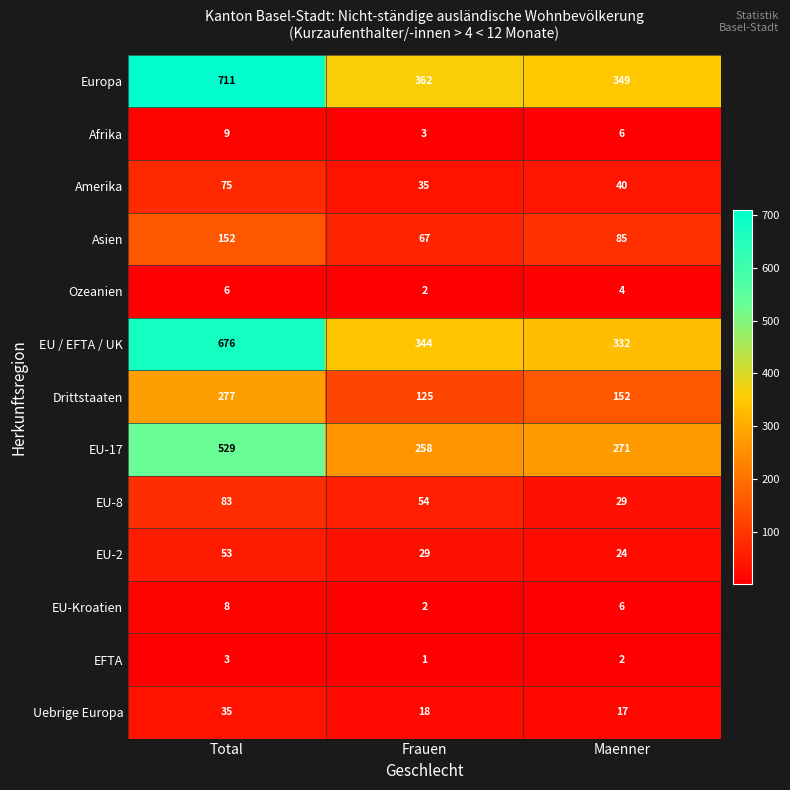

What is the maximum value for Afrika?

9